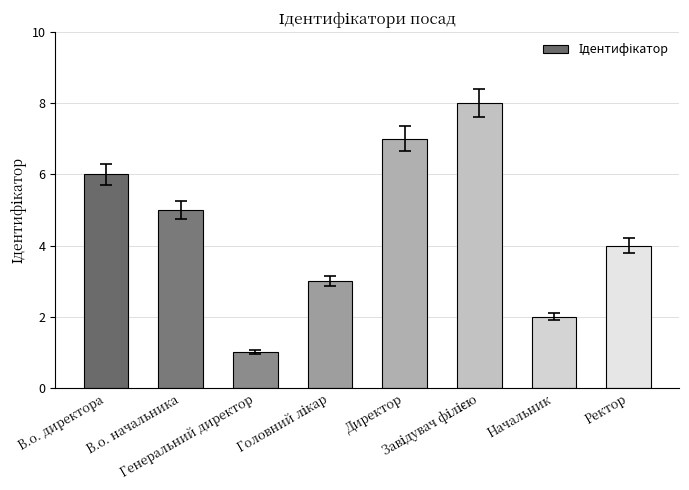

Are the bars horizontal?

No